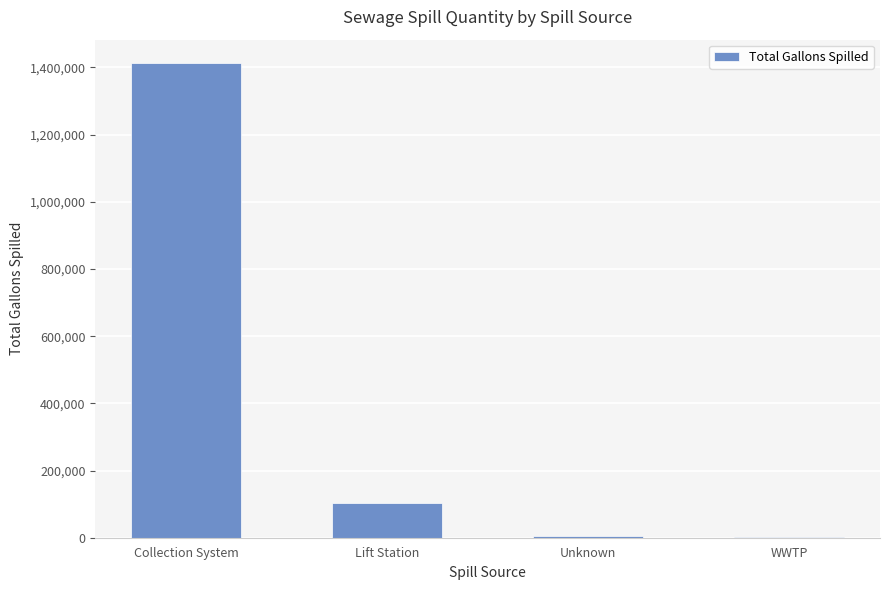

What is the greatest value displayed?

1412091